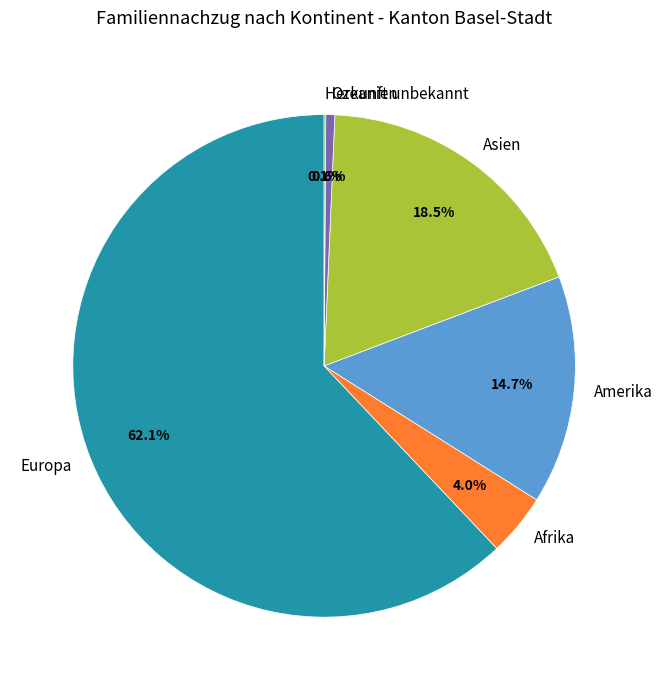

Is there any slice that represents more than half of the pie?

Yes